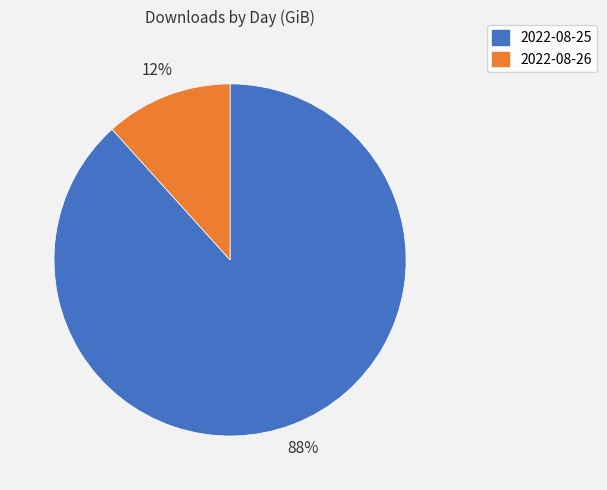

Rank the categories by value from lowest to highest.

2022-08-26, 2022-08-25